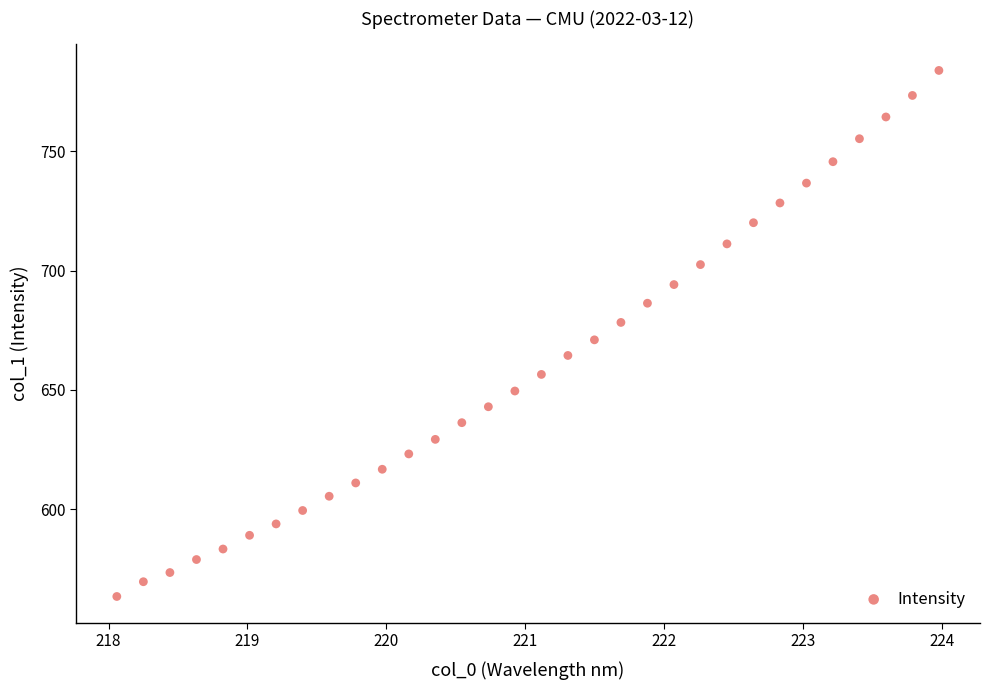

What is the range of Y values (max minus min)?

220.6